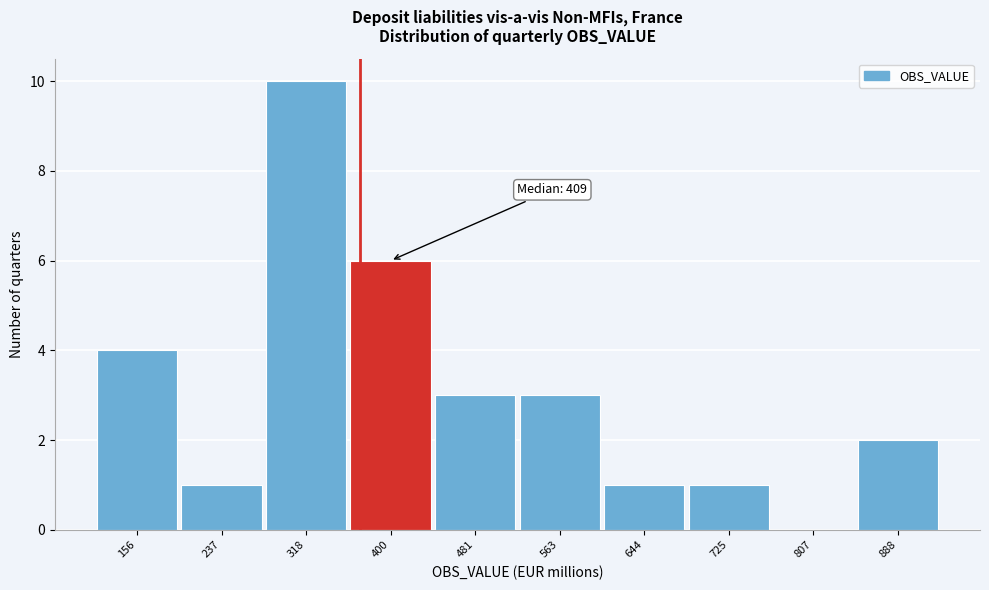

Reading left to right, list all the values displayed in this chart.

156=4	237=1	318=10	400=6	481=3	563=3	644=1	725=1	807=0	888=2